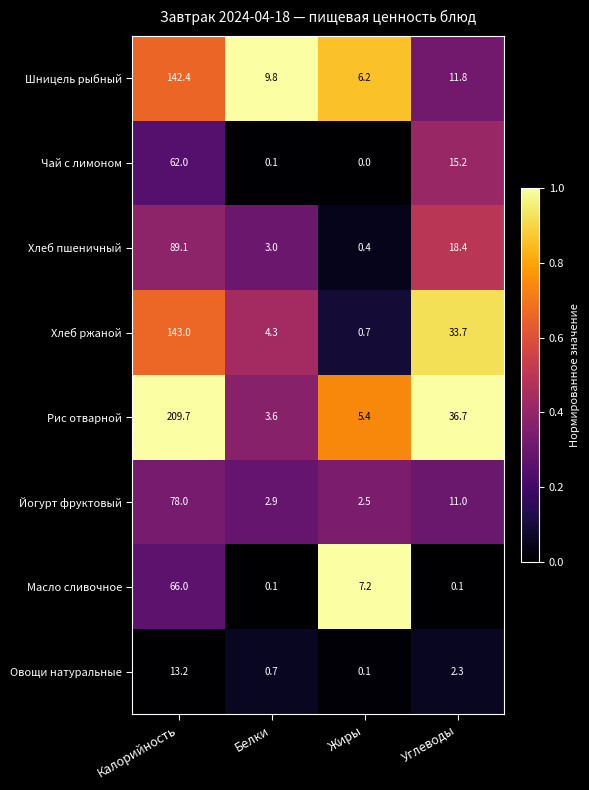

Is it true that Йогурт фруктовый equals 2.9 at Белки?

True